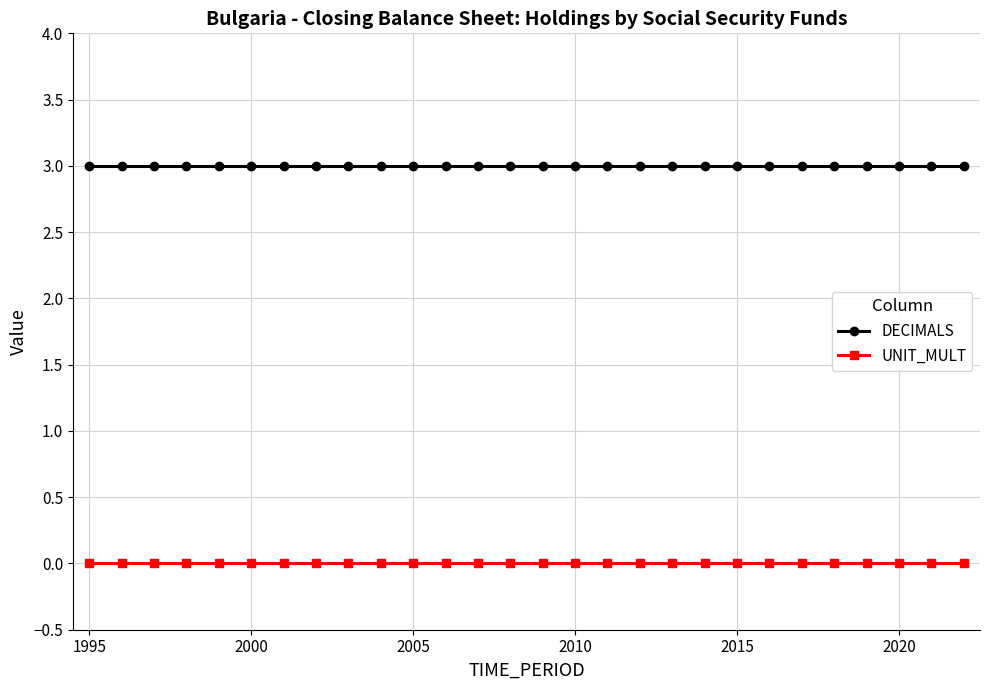

Rank the series by their maximum value, from highest to lowest.

DECIMALS, UNIT_MULT